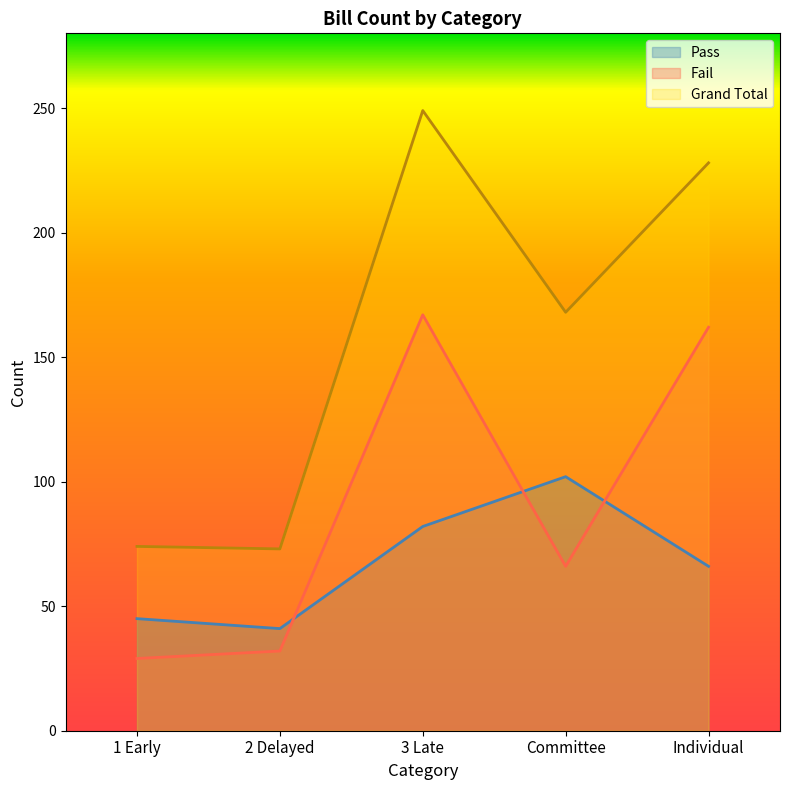

Does the chart have visible grid lines?

No